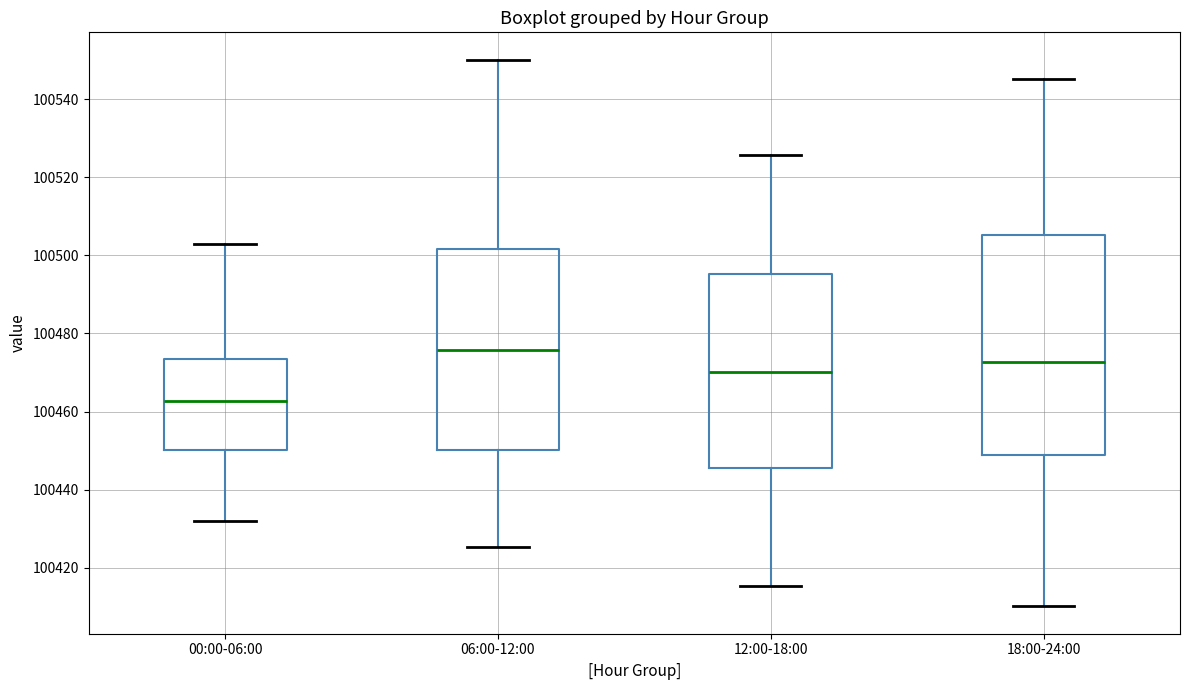

Reading left to right, transcribe this box plot: for each box, give where its median line is, the range the box spans, and where its two whiskers end, as read against the y-axis. The values are not printed on the chart, so give them approximately, as read against the axis.

00:00-06:00: median 100462, box 100450 to 100474, whiskers 100432 to 100502
06:00-12:00: median 100476, box 100450 to 100502, whiskers 100426 to 100550
12:00-18:00: median 100470, box 100446 to 100496, whiskers 100416 to 100526
18:00-24:00: median 100472, box 100448 to 100506, whiskers 100410 to 100546